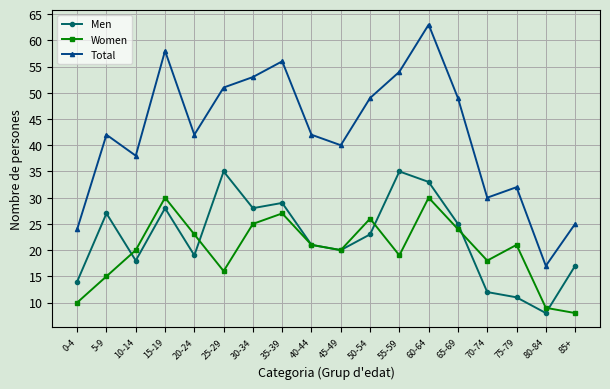

Which series has the widest spread of values?

Total